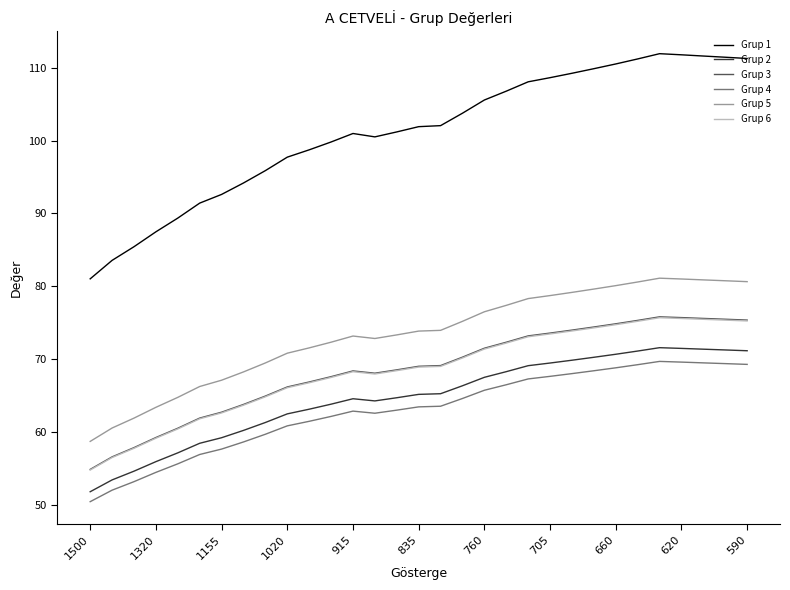

What is the minimum value for Grup 1?

81.0